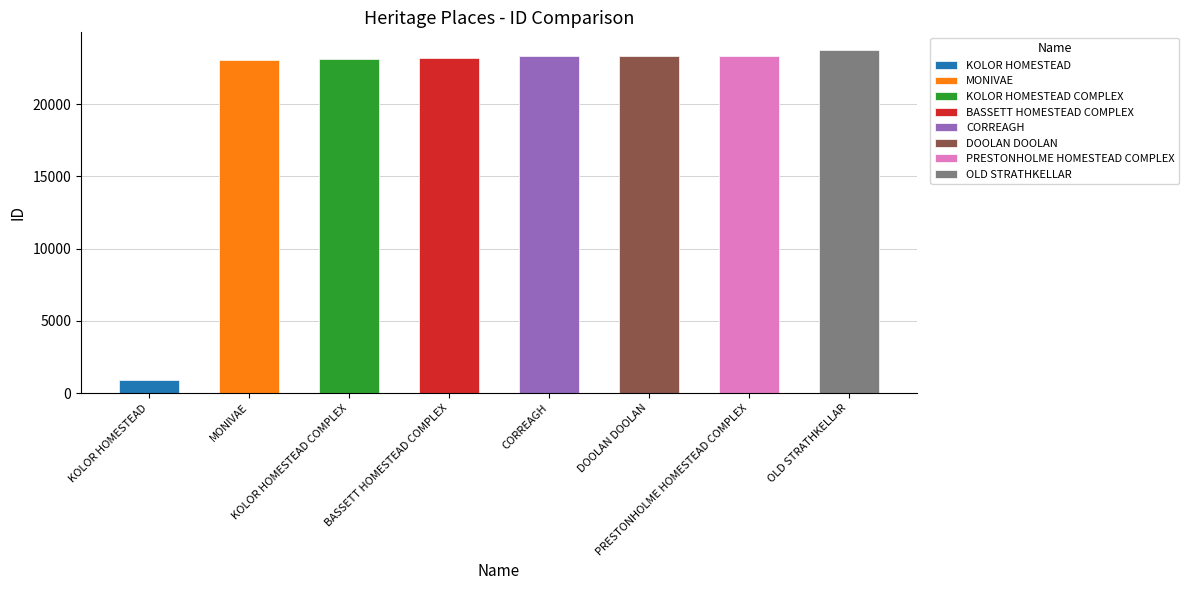

What is the sum of all values?

164013